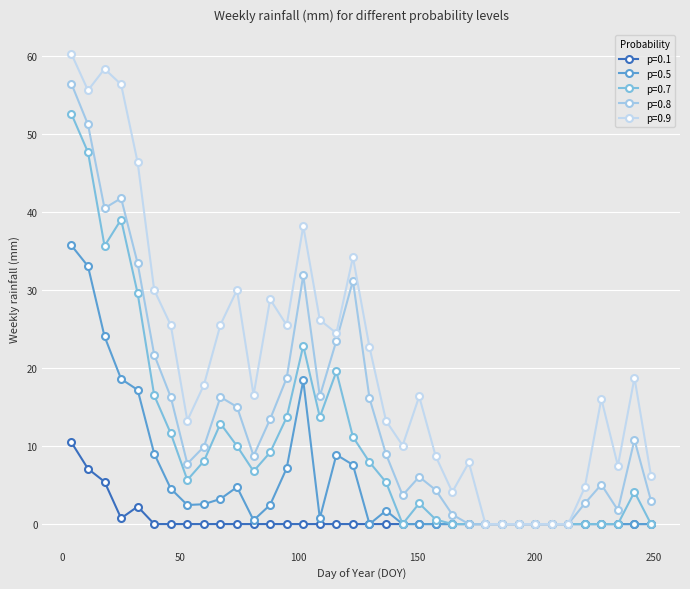

Rank the categories by p=0.5 value from highest to lowest.

4, 11, 18, 25, 102, 32, 39, 116, 123, 95, 74, 46, 67, 60, 88, 53, 137, 109, 81, 130, 144, 151, 158, 165, 172, 179, 186, 193, 200, 207, 214, 221, 228, 235, 242, 249